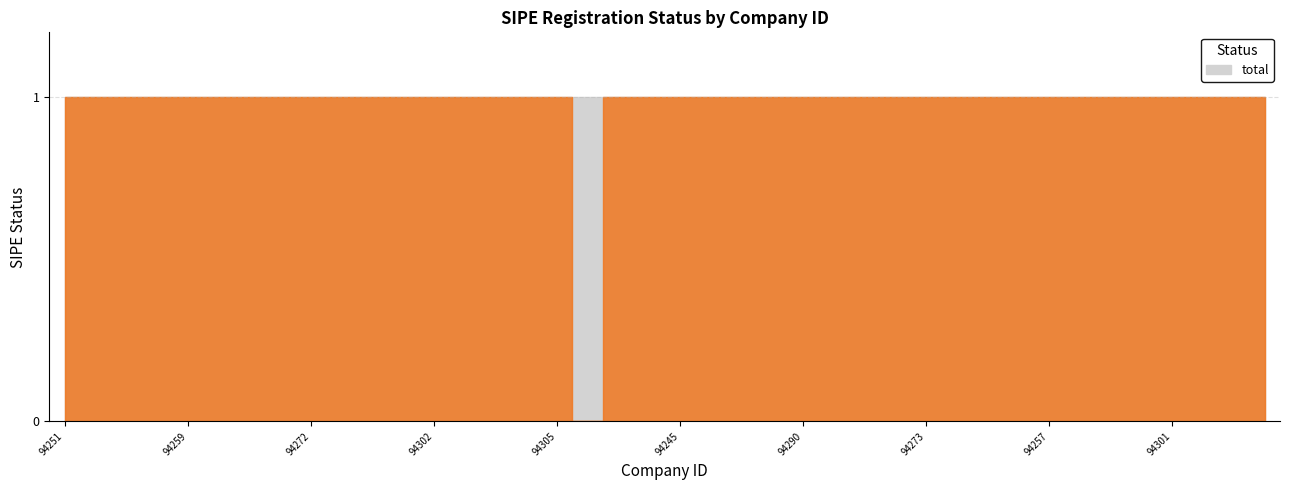

What is the value of the 20th point from the left?

1